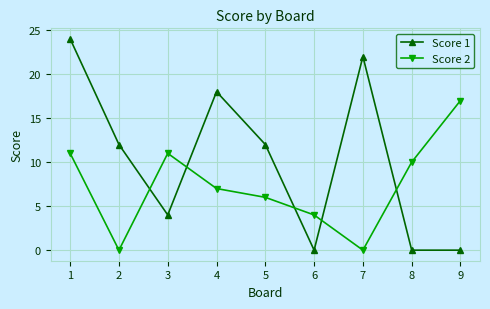

After their last crossing, which series has the higher values: Score 2 or Score 1?

Score 2